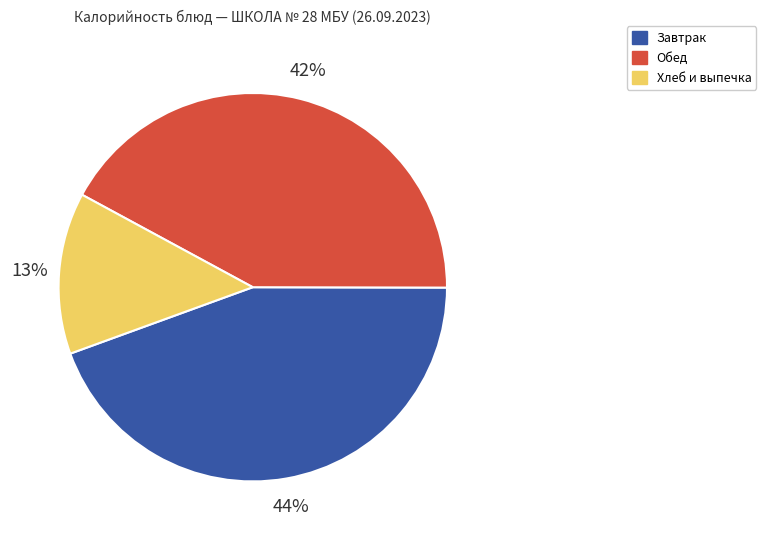

Is there any slice that represents more than half of the pie?

No